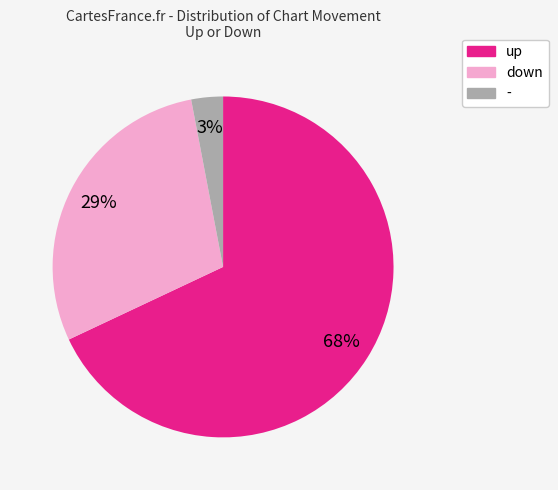

How many segments does this pie chart have?

3